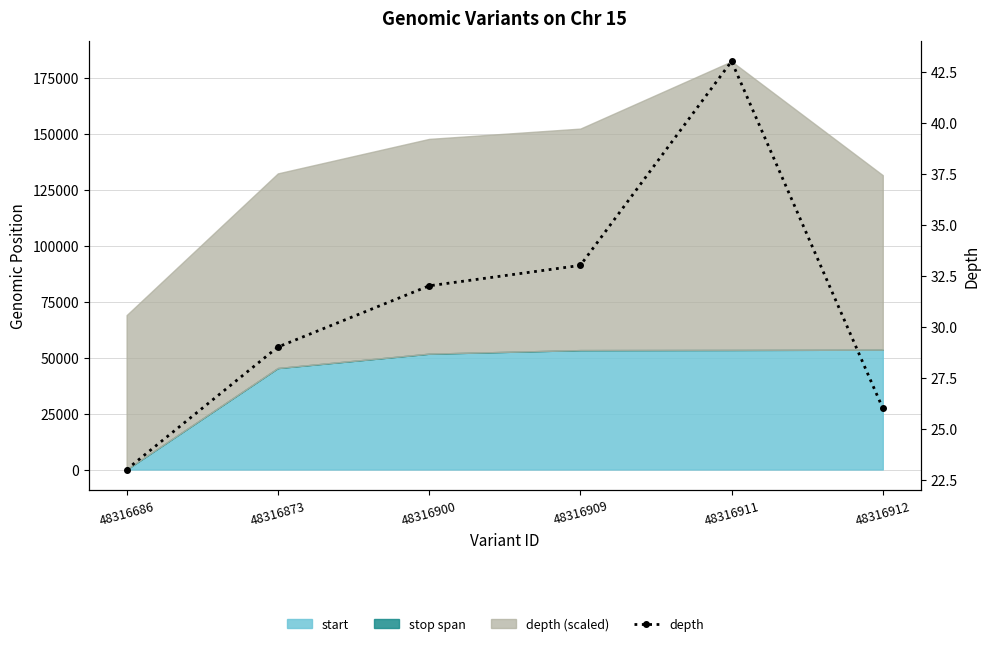

Rank the categories by value from highest to lowest.

48316911, 48316909, 48316900, 48316873, 48316912, 48316686